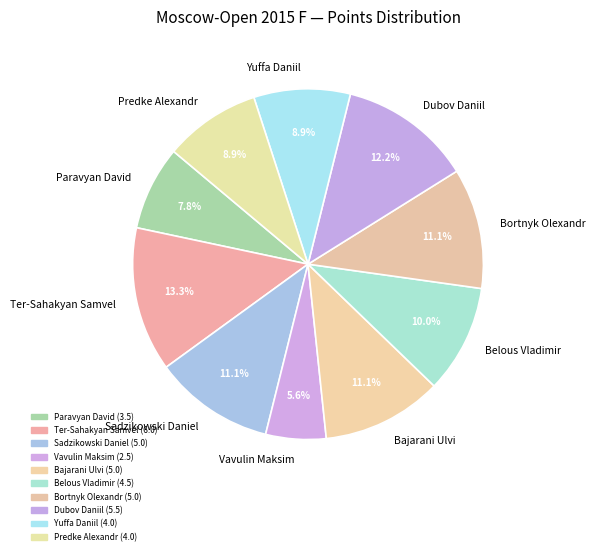

Do Yuffa Daniil and Vavulin Maksim together represent more than half of the pie?

No